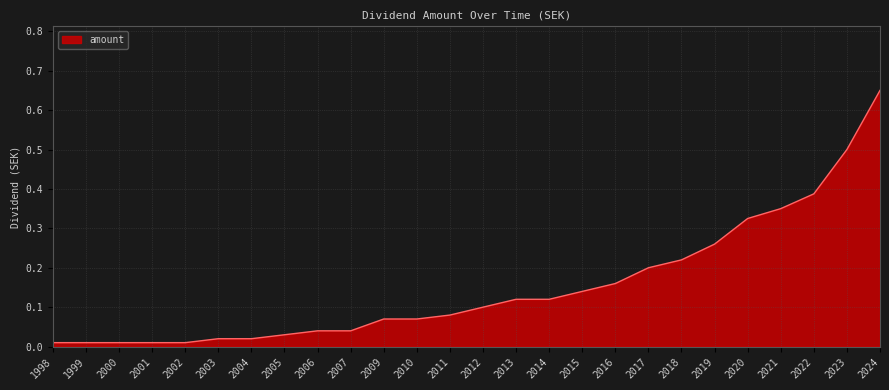

What is the change in value from 2010 to 2020?

+0.3